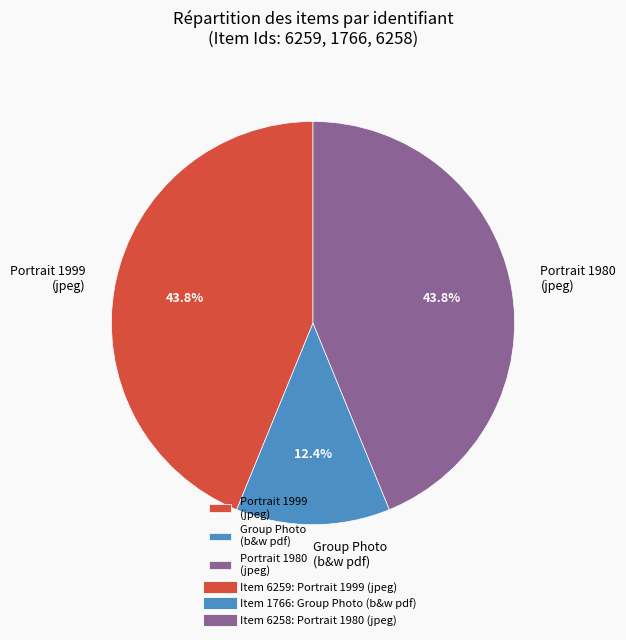

How many slices are in this pie chart?

3